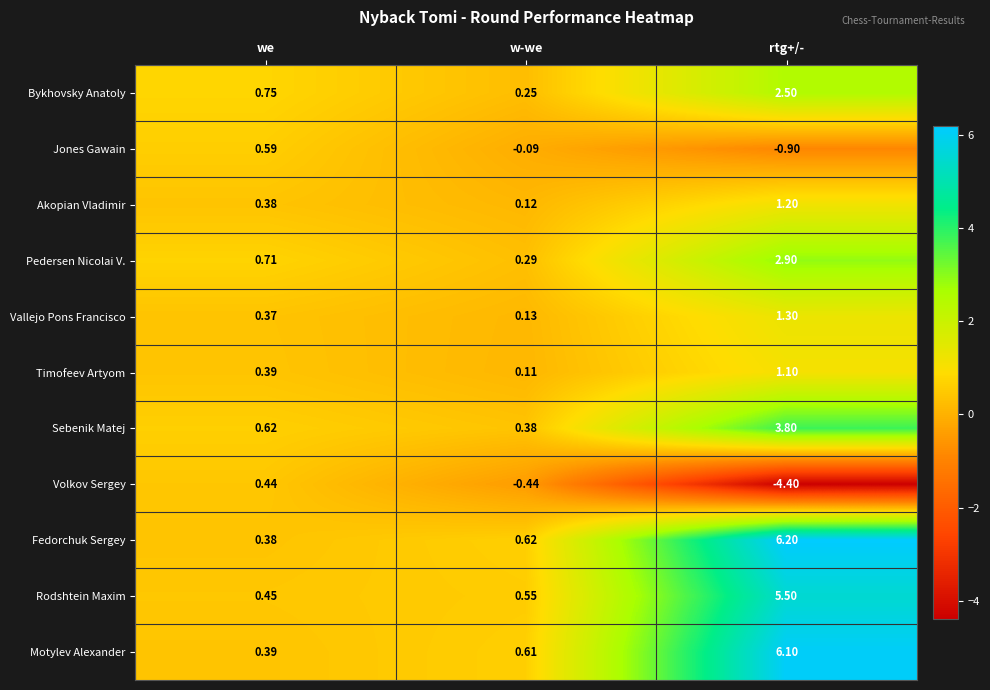

Rank the series at rtg+/- from lowest to highest value.

Volkov Sergey, Jones Gawain, Timofeev Artyom, Akopian Vladimir, Vallejo Pons Francisco, Bykhovsky Anatoly, Pedersen Nicolai V., Sebenik Matej, Rodshtein Maxim, Motylev Alexander, Fedorchuk Sergey